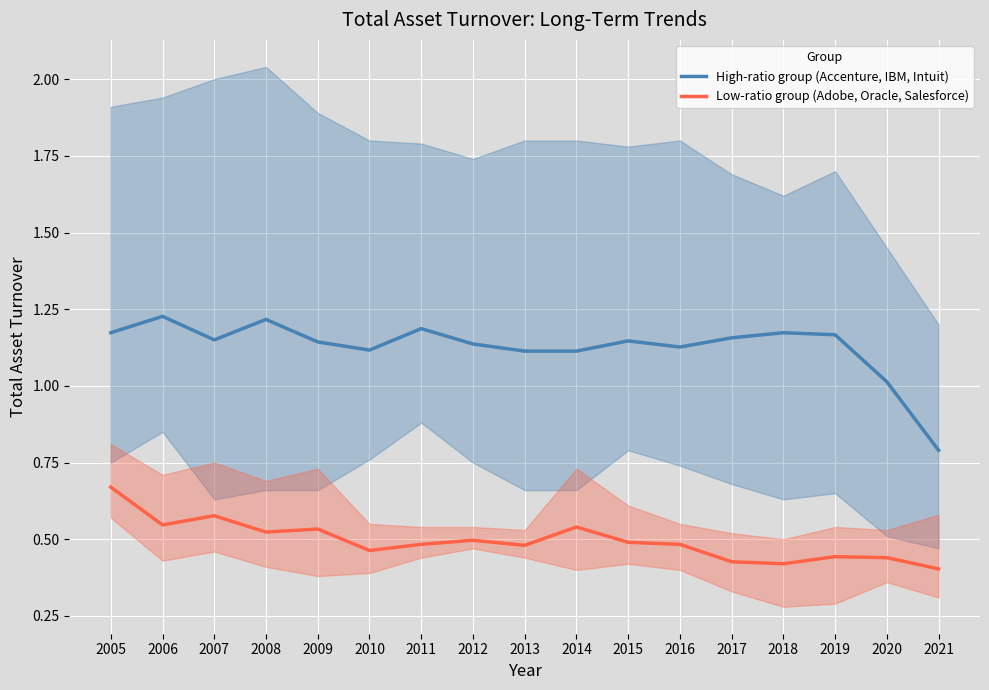

Which series has the largest total across all categories?

High-ratio group (Accenture, IBM, Intuit)